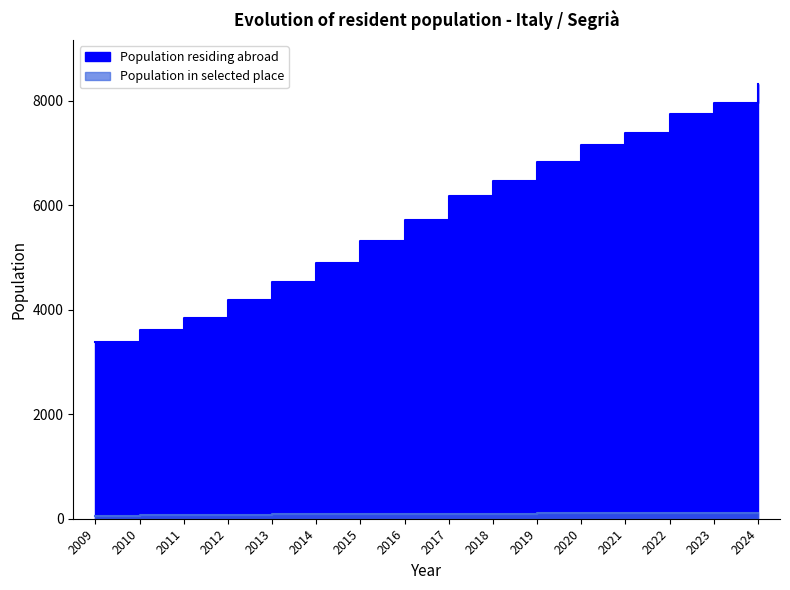

The value of Population in selected place at 2014 is 122. True or false?

False